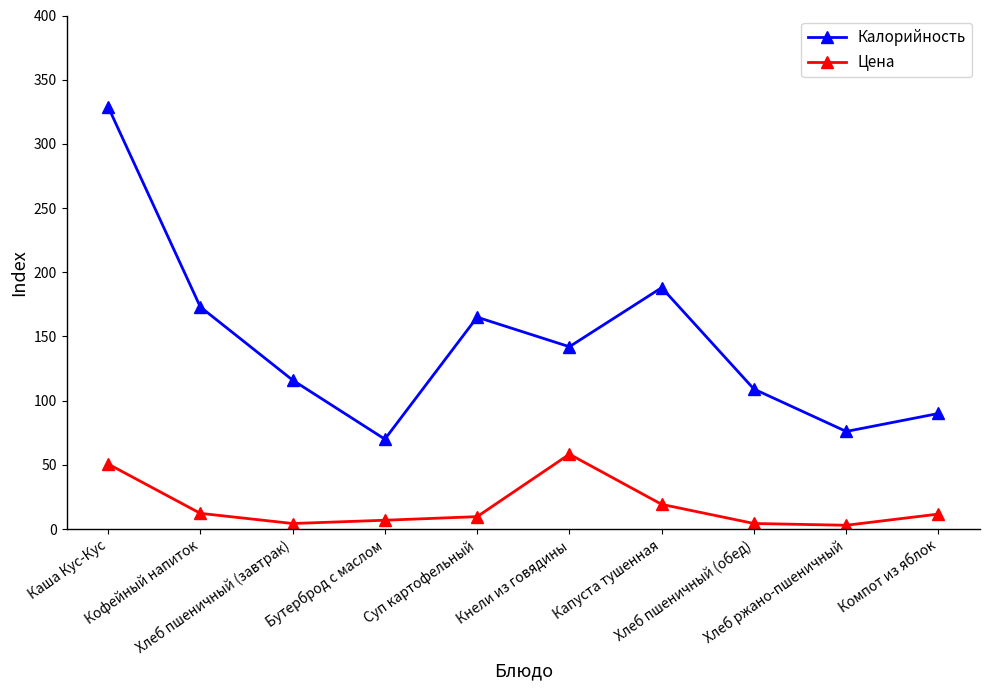

What is the label of the 8th point from the left?

Хлеб пшеничный (обед)